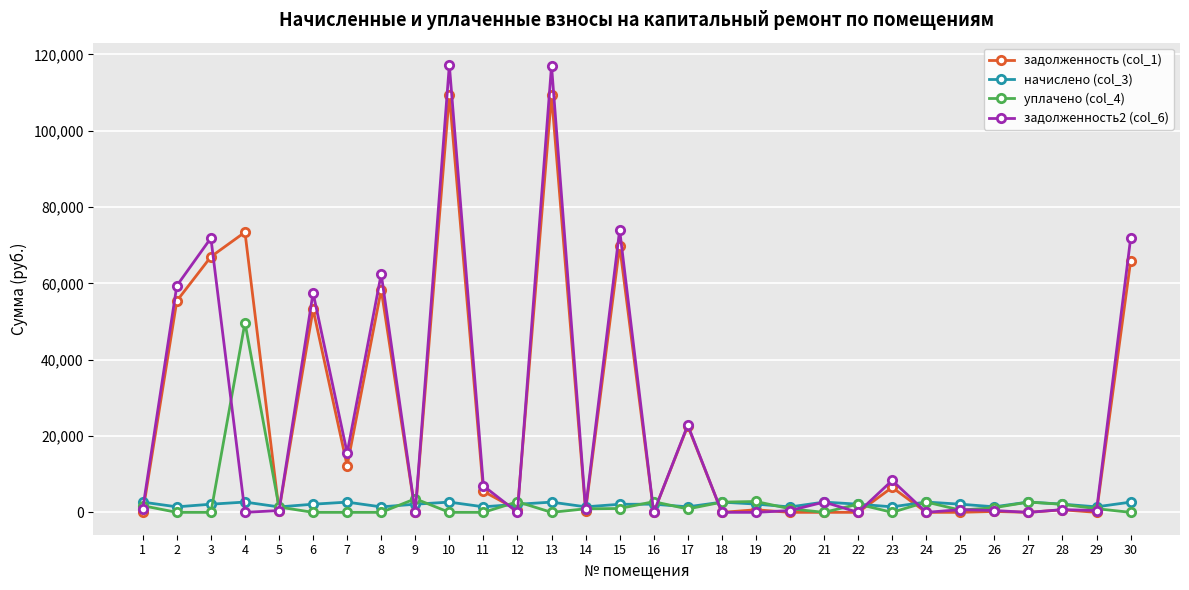

What is the sum of all задолженность (col_1) values?

711703.4